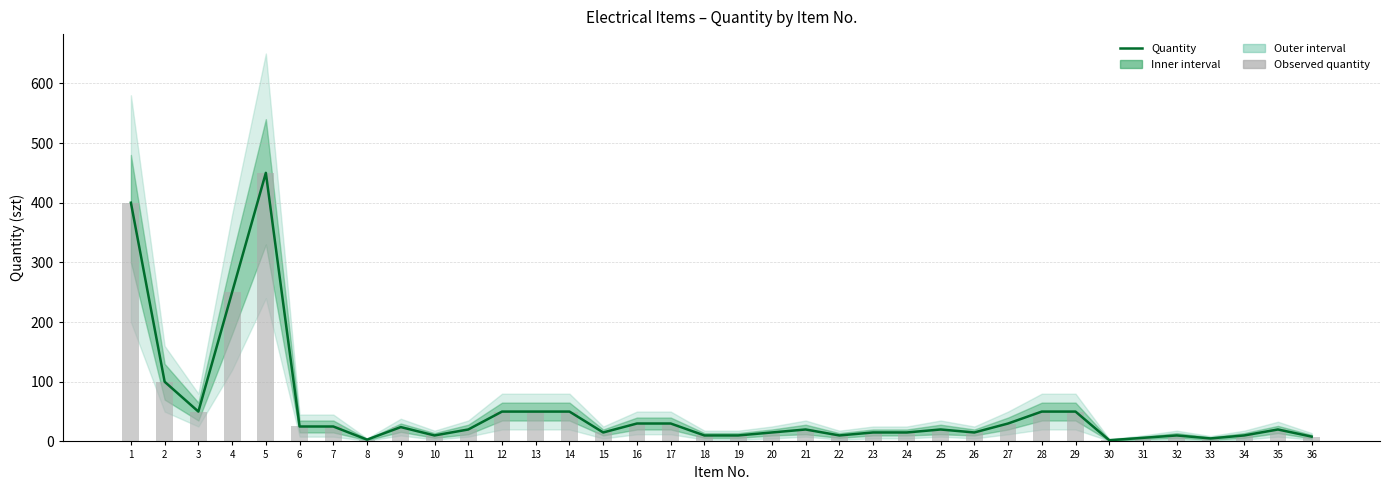

What is the approximate value of Observed quantity at 2?

100